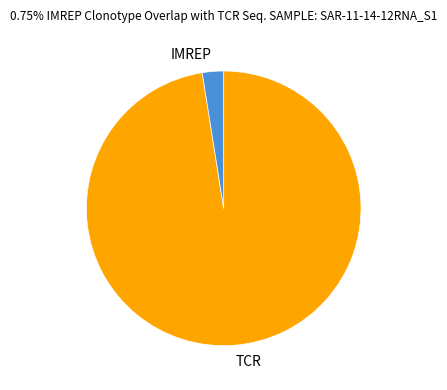

Is it true that IMREP is 2% of the pie?

True